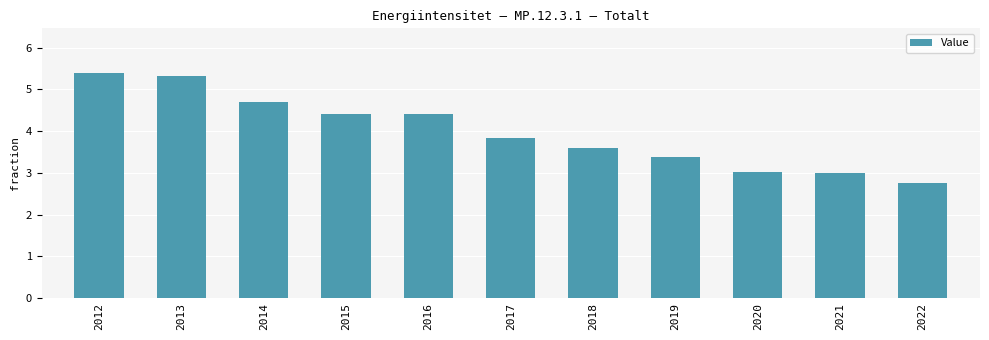

What is the difference between the values at 2020 and 2018?

0.6